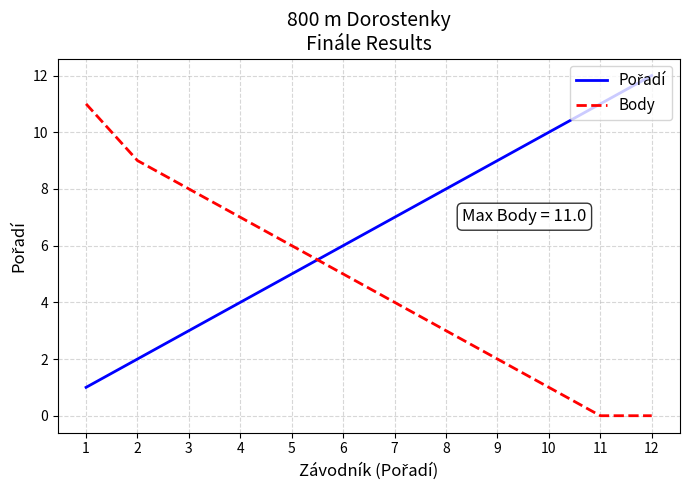

What is the average value of the Body series?

5